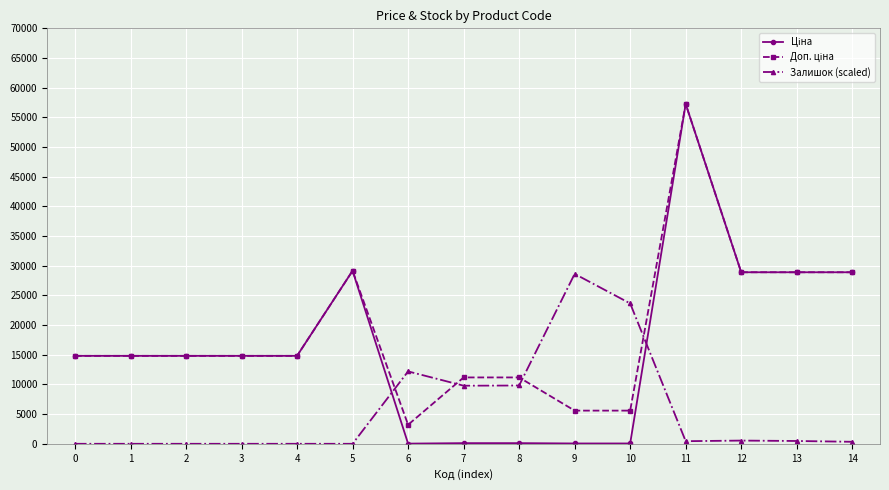

The value of Залишок (scaled) at 7 is 2911.2. True or false?

False